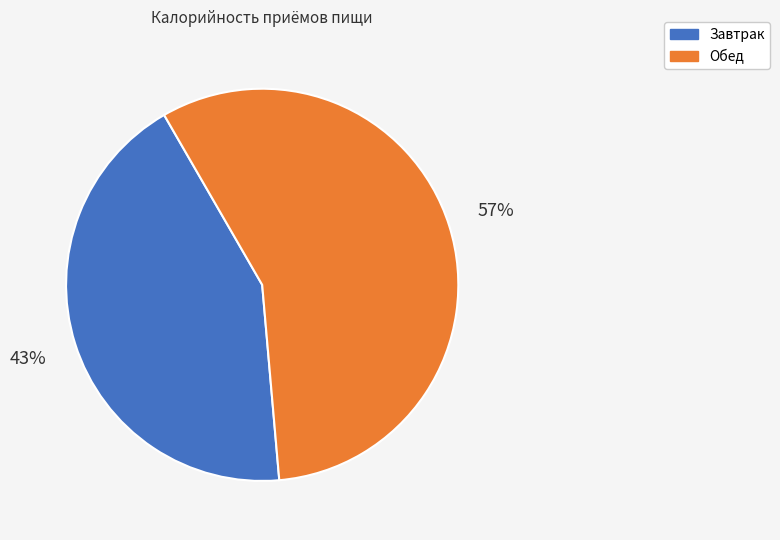

Do Завтрак and Обед together represent more than half of the pie?

Yes